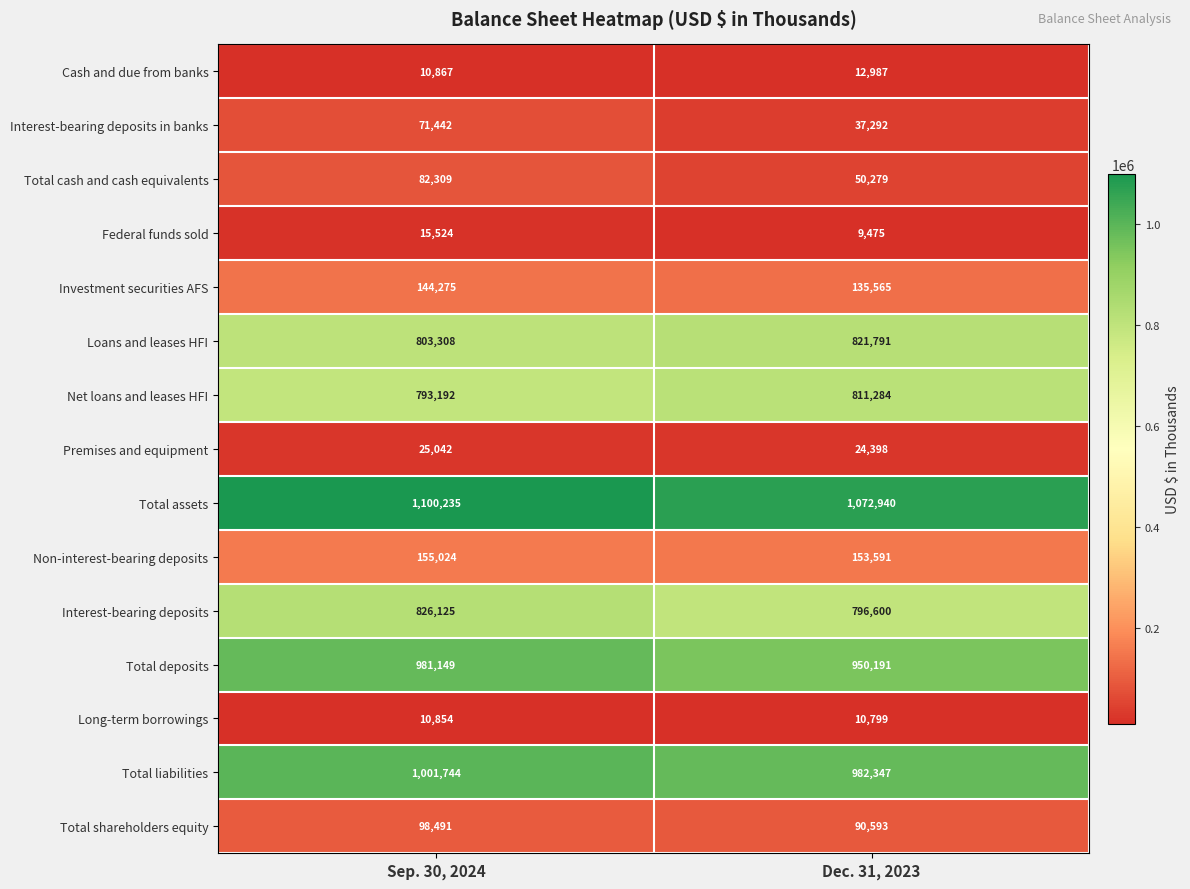

Count the number of data series in this chart.

15